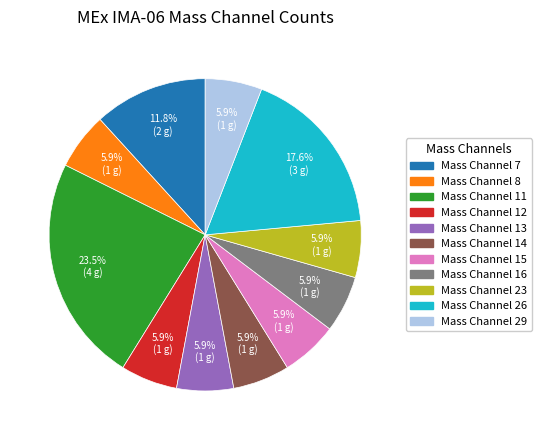

To the nearest percent, what portion does Mass Channel 12 represent?

6%